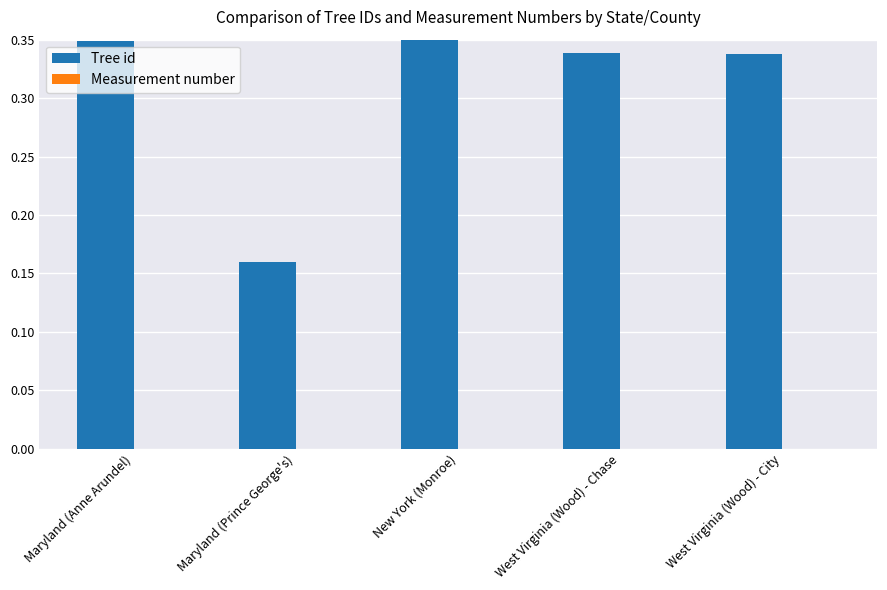

Which series has the largest total across all categories?

Tree id